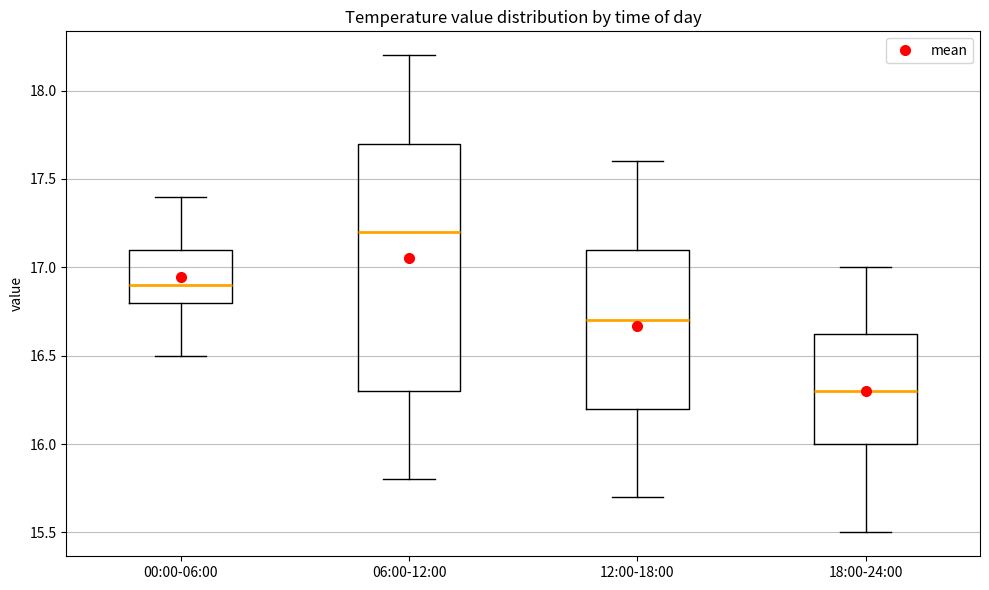

Which box is the tallest, from its lower edge to its upper edge?

06:00-12:00